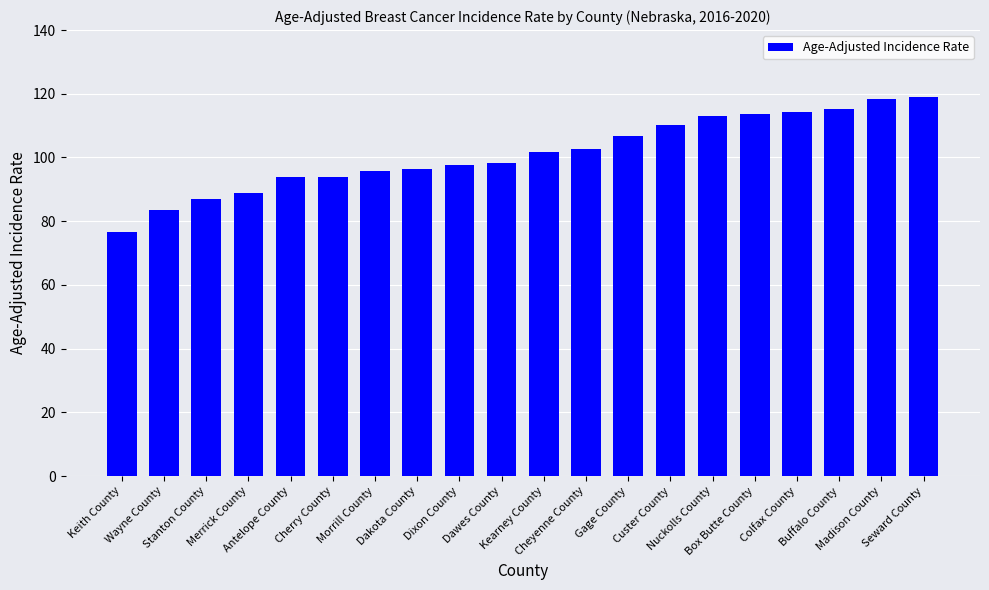

What is the value of the 13th bar from the left?

106.7